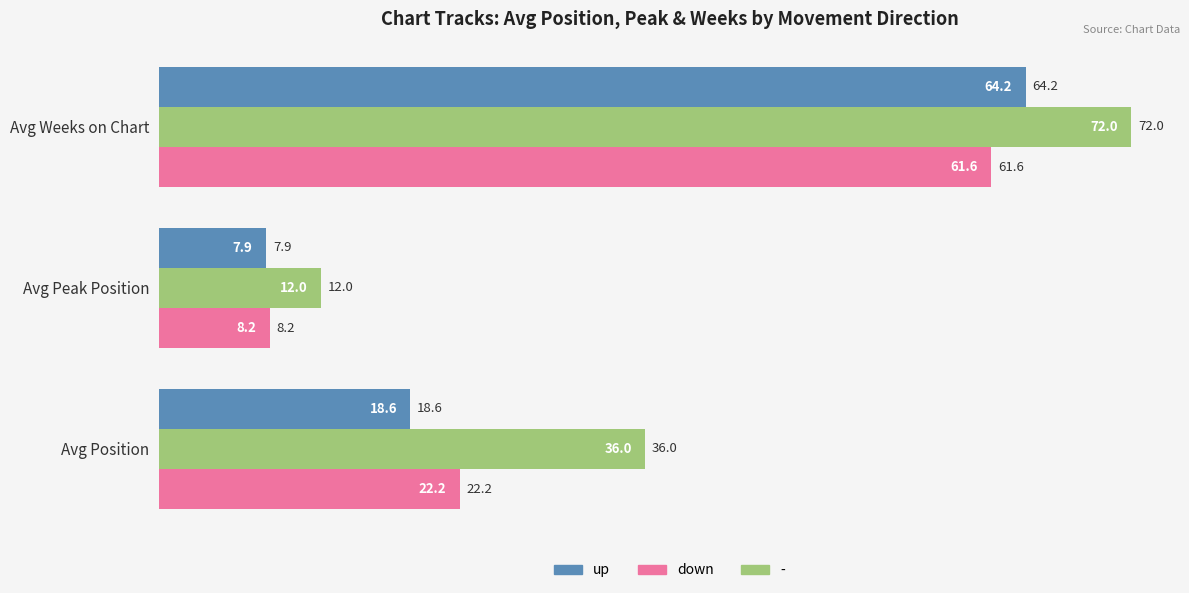

What is the minimum value shown in the chart?

7.9